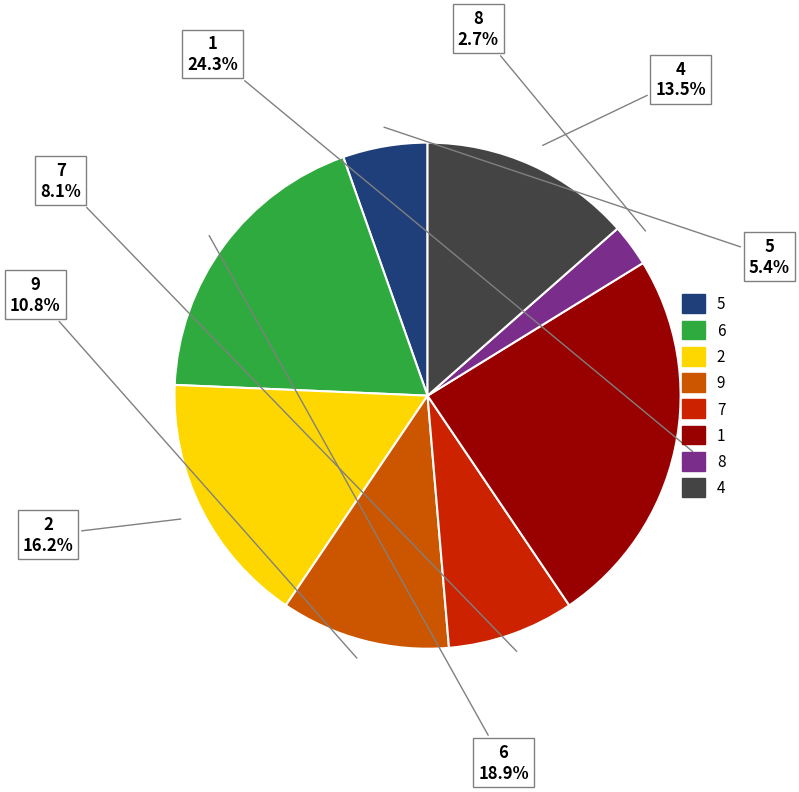

How many segments does this pie chart have?

8